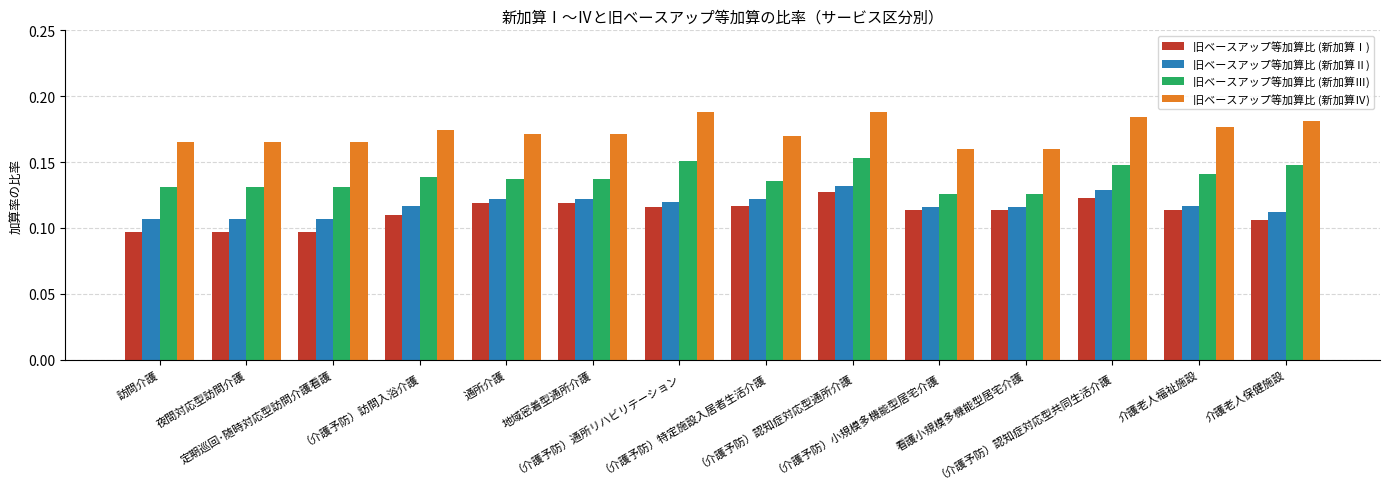

Count the 旧ベースアップ等加算比 (新加算Ⅳ) values in the range 0 to 1.

14